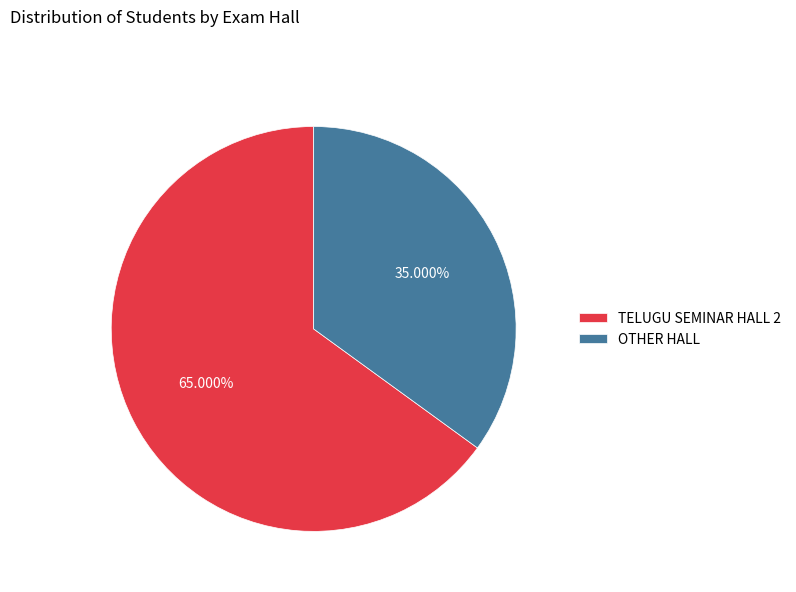

Combined, what portion of the pie is OTHER HALL and TELUGU SEMINAR HALL 2?

100.0%